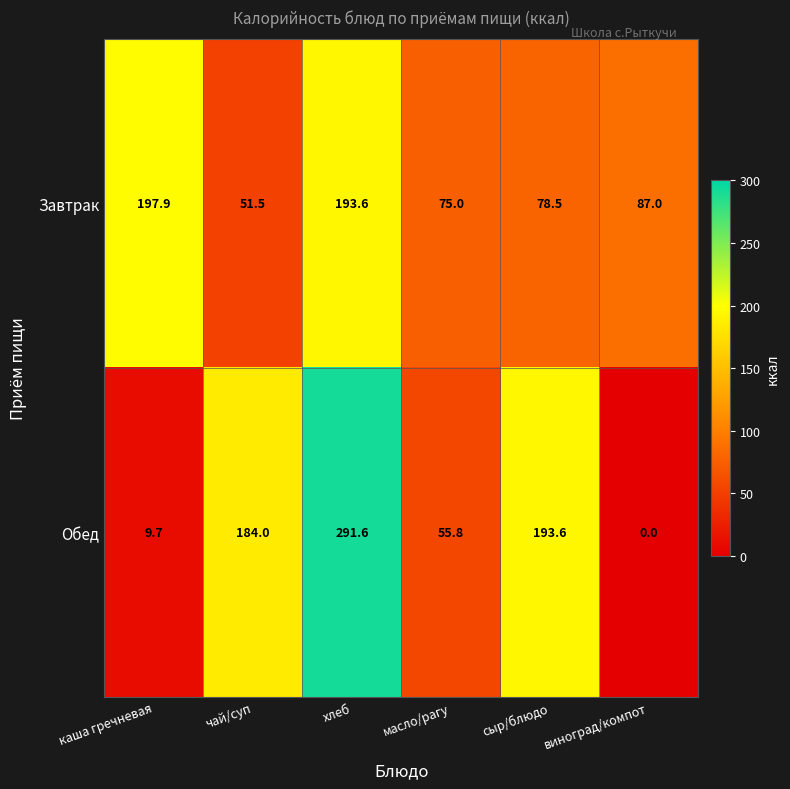

Rank the series by their maximum value, from highest to lowest.

Обед, Завтрак